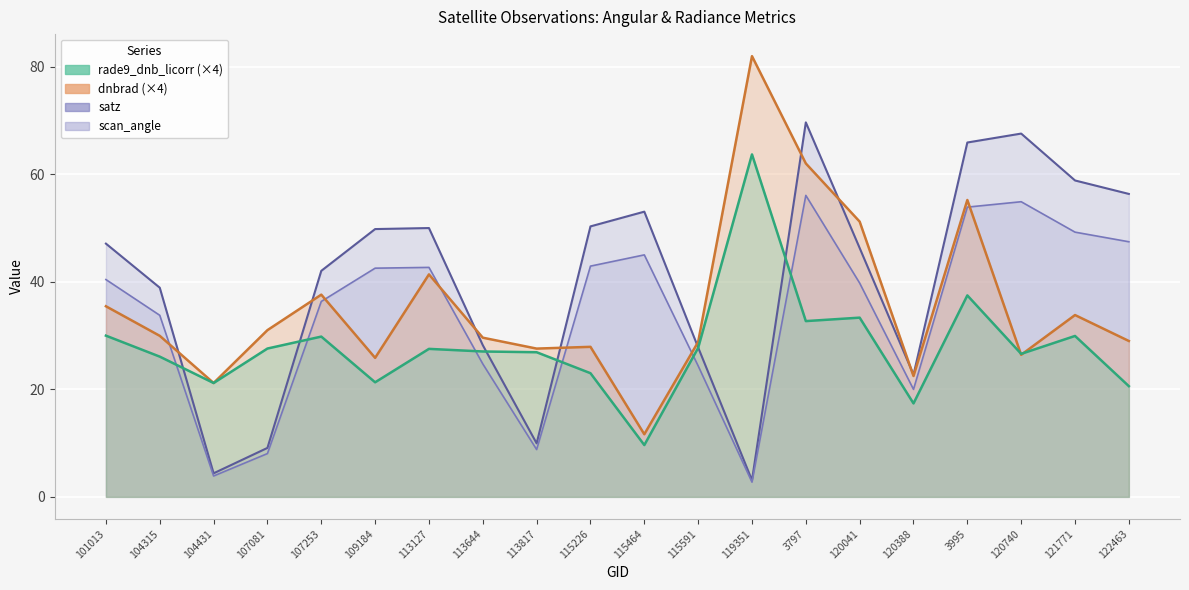

At which category is the sum across all series the highest?

3797